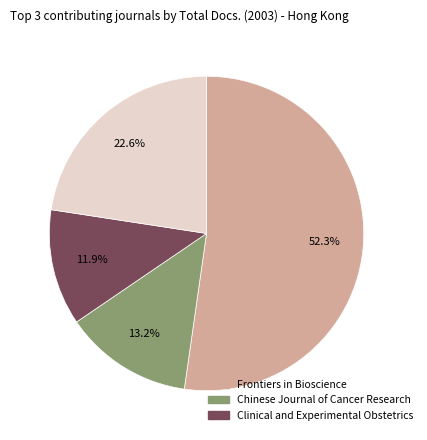

Is there any slice that represents more than half of the pie?

Yes